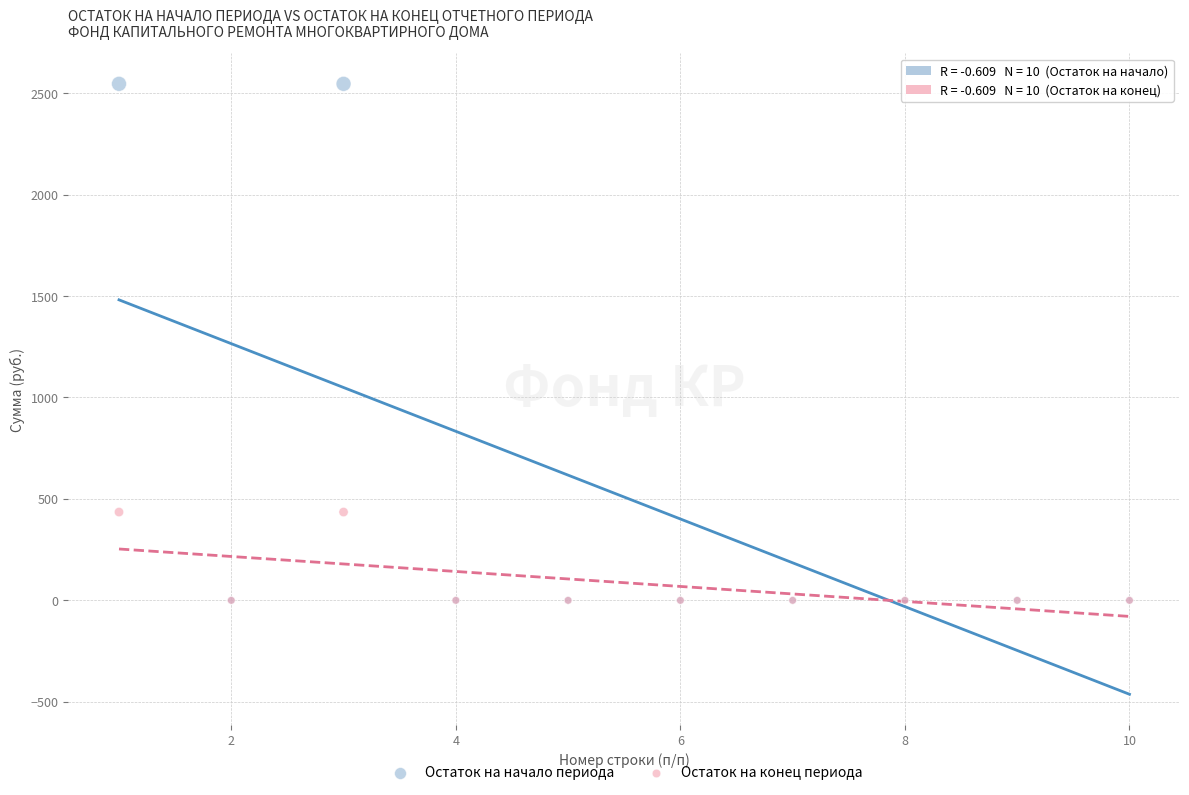

What are all the series names shown in the legend?

Остаток на начало периода, Остаток на конец периода